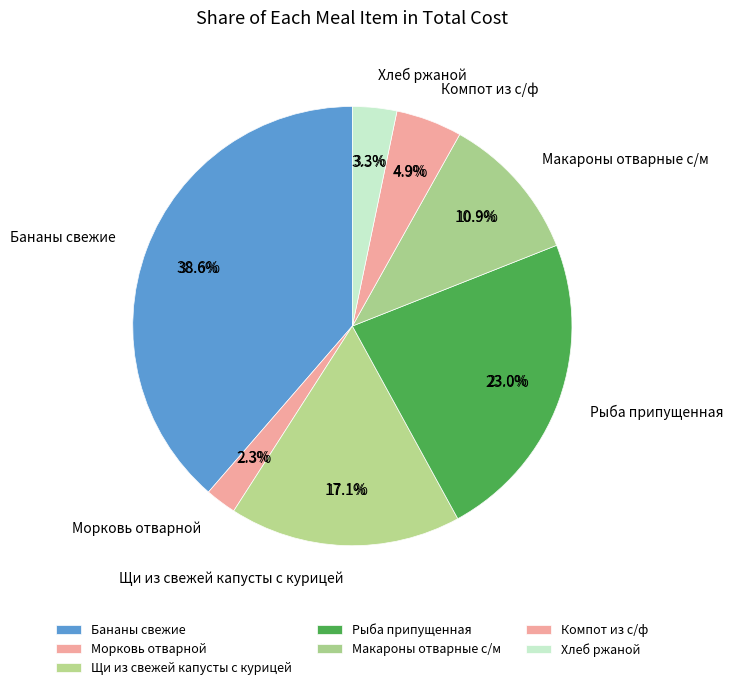

To the nearest percent, what is the average slice percentage?

14%